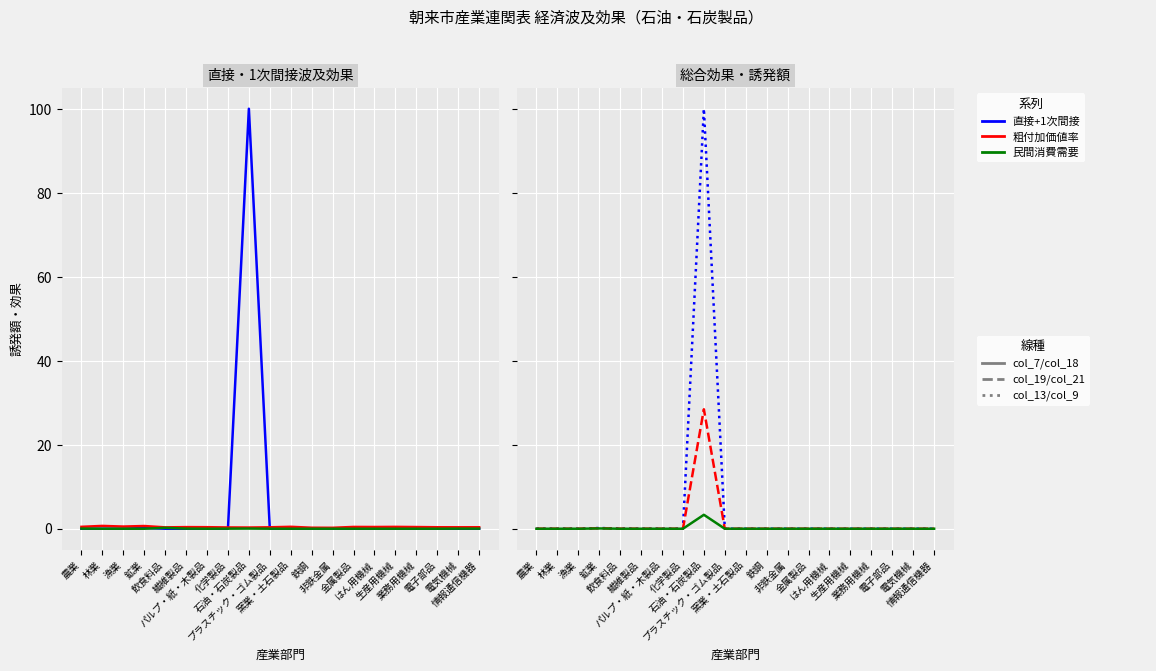

What is the label of the 19th point from the right?

林業